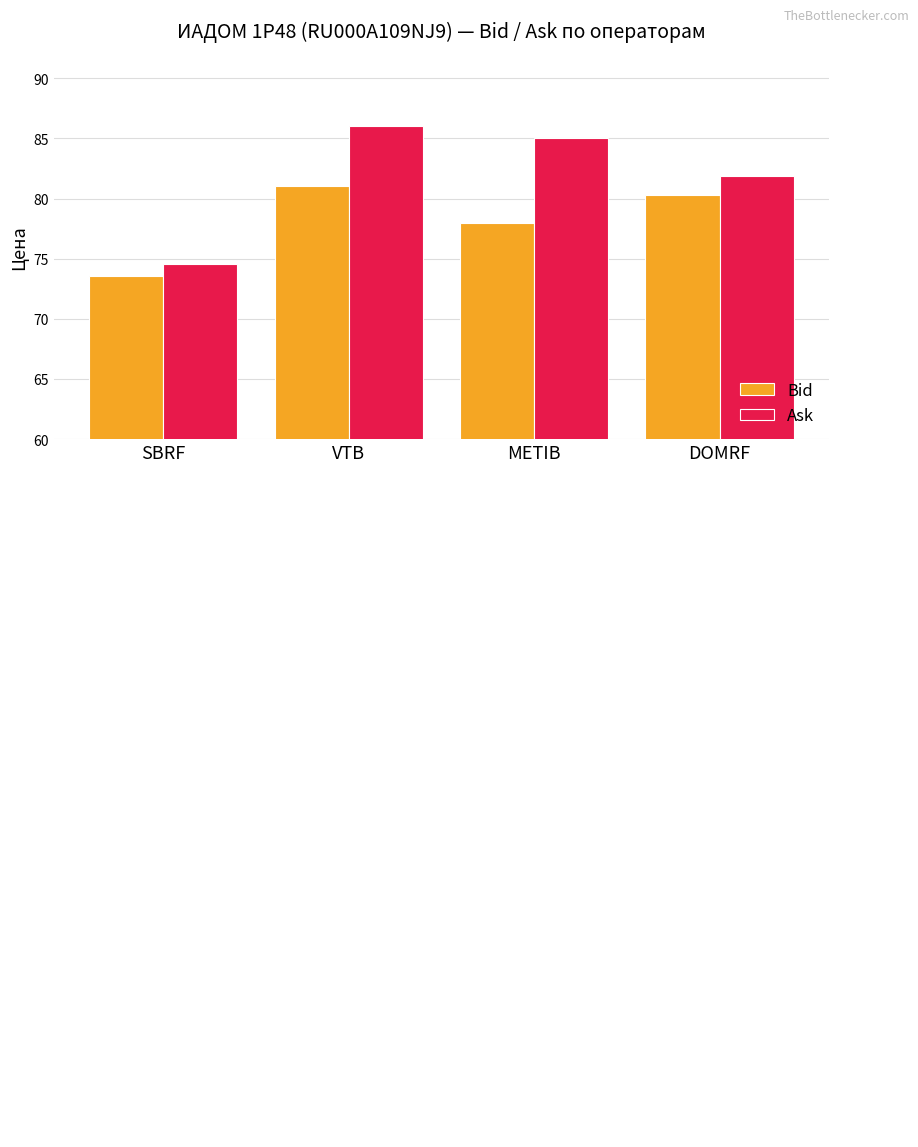

Is it true that Bid equals 78.0 at METIB?

True